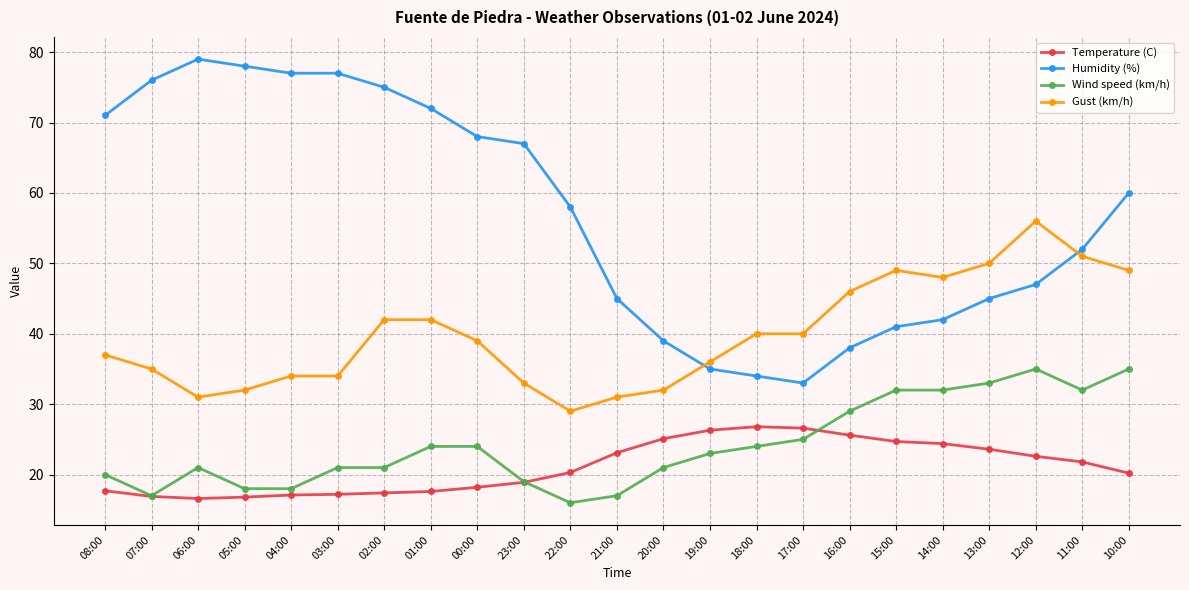

Is it true that Temperature (C) equals 25.1 at 20:00?

True